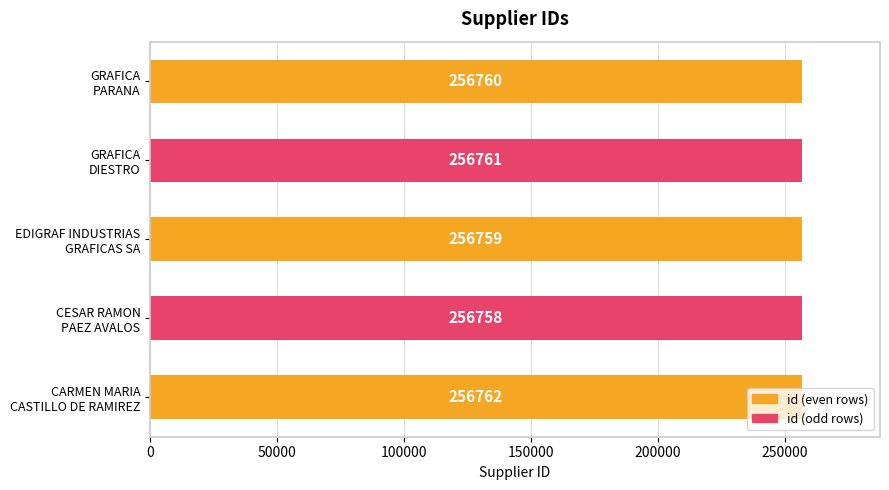

Count the number of data series in this chart.

1